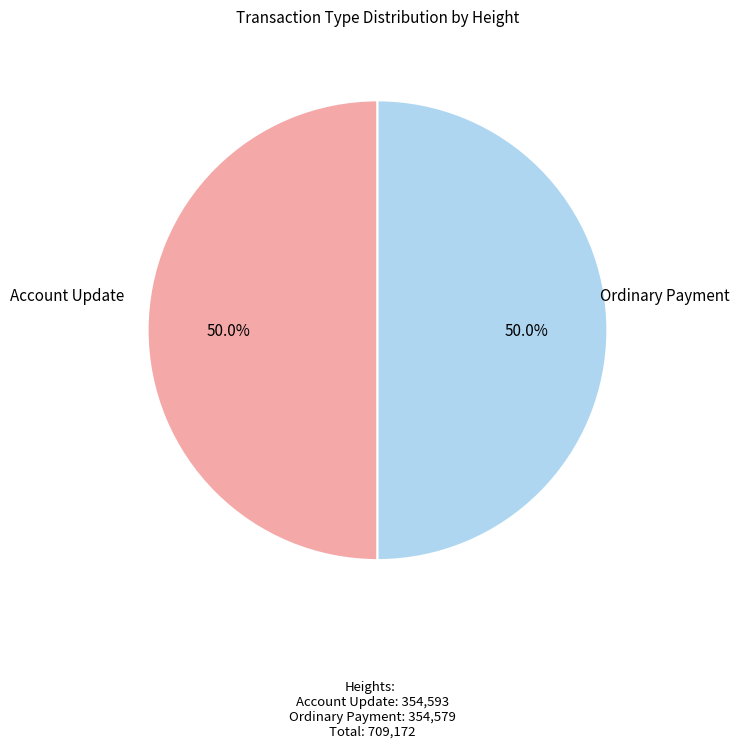

Rank the categories by value from highest to lowest.

Account Update (354593), Ordinary Payment (354579)